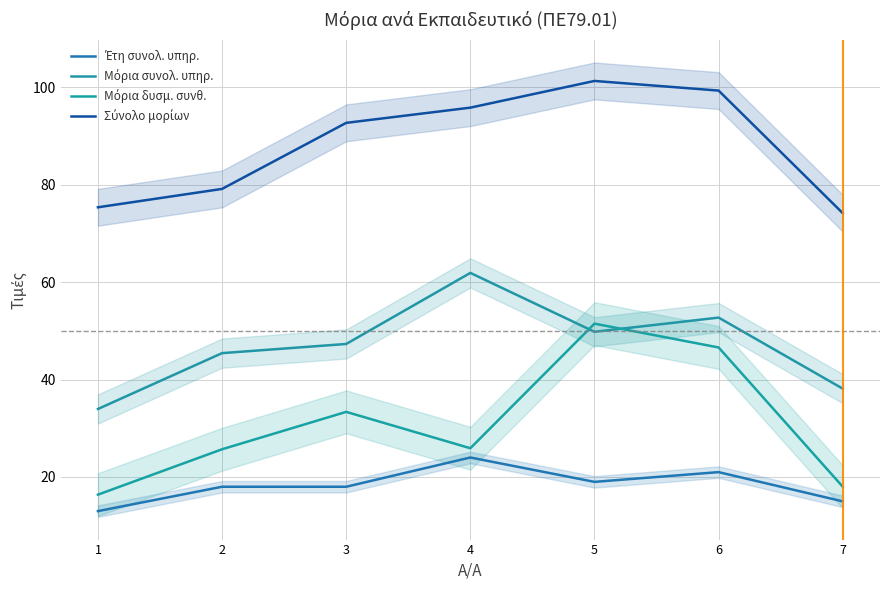

Which series has the largest range (max minus min)?

Μόρια δυσμ. συνθ.